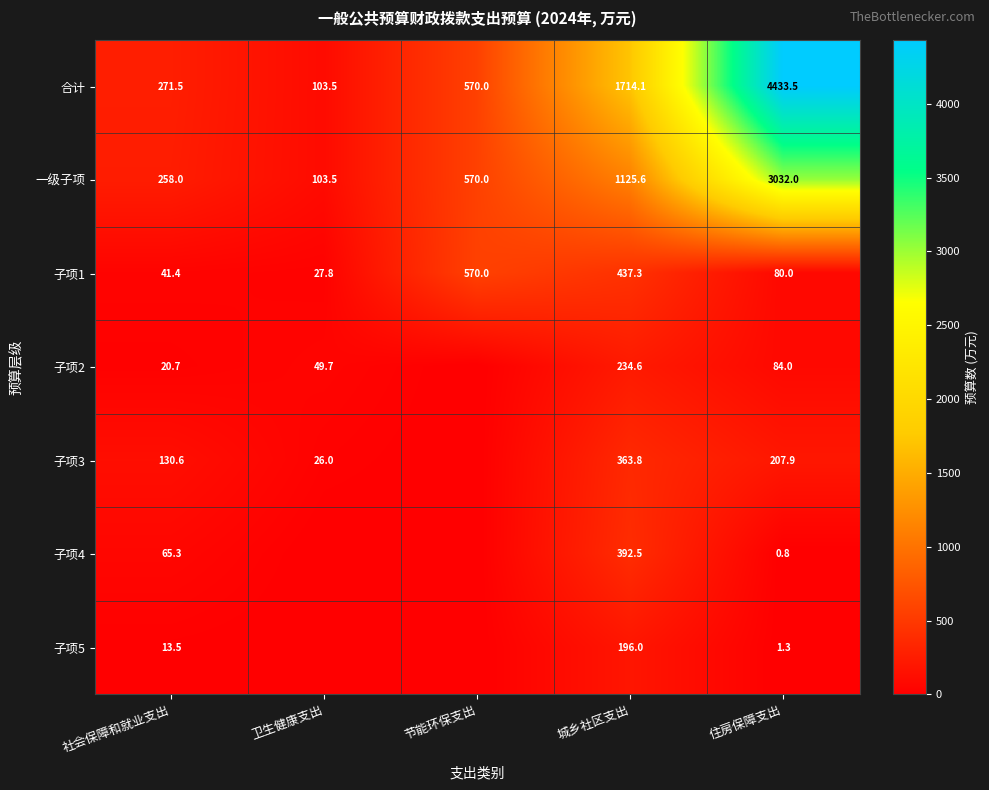

What is the sum of the 子项3 values at 城乡社区支出 and 社会保障和就业支出?

494.4